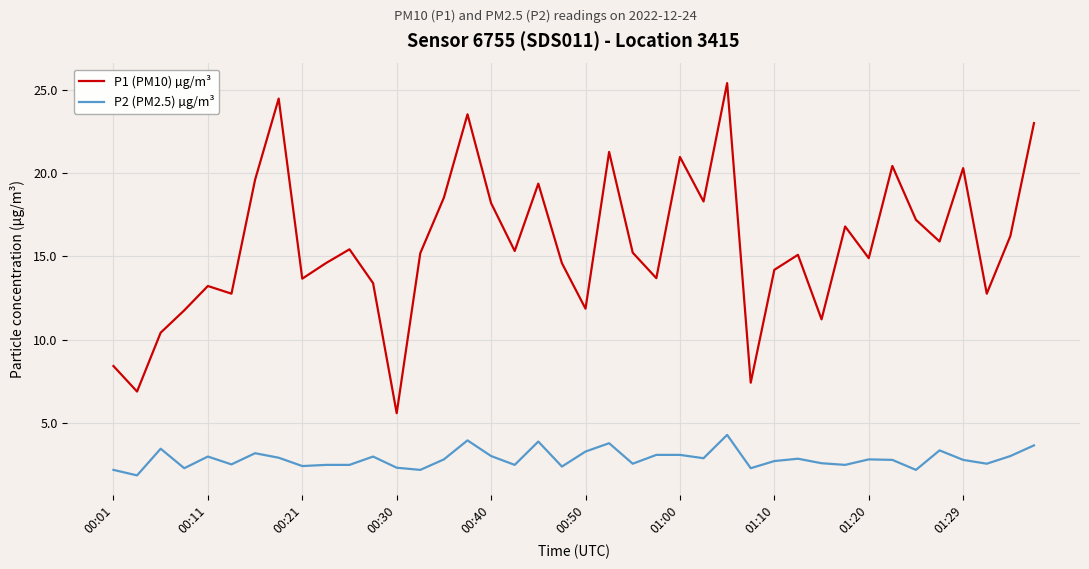

Rank the series by their maximum value, from lowest to highest.

P2 (PM2.5) µg/m³, P1 (PM10) µg/m³